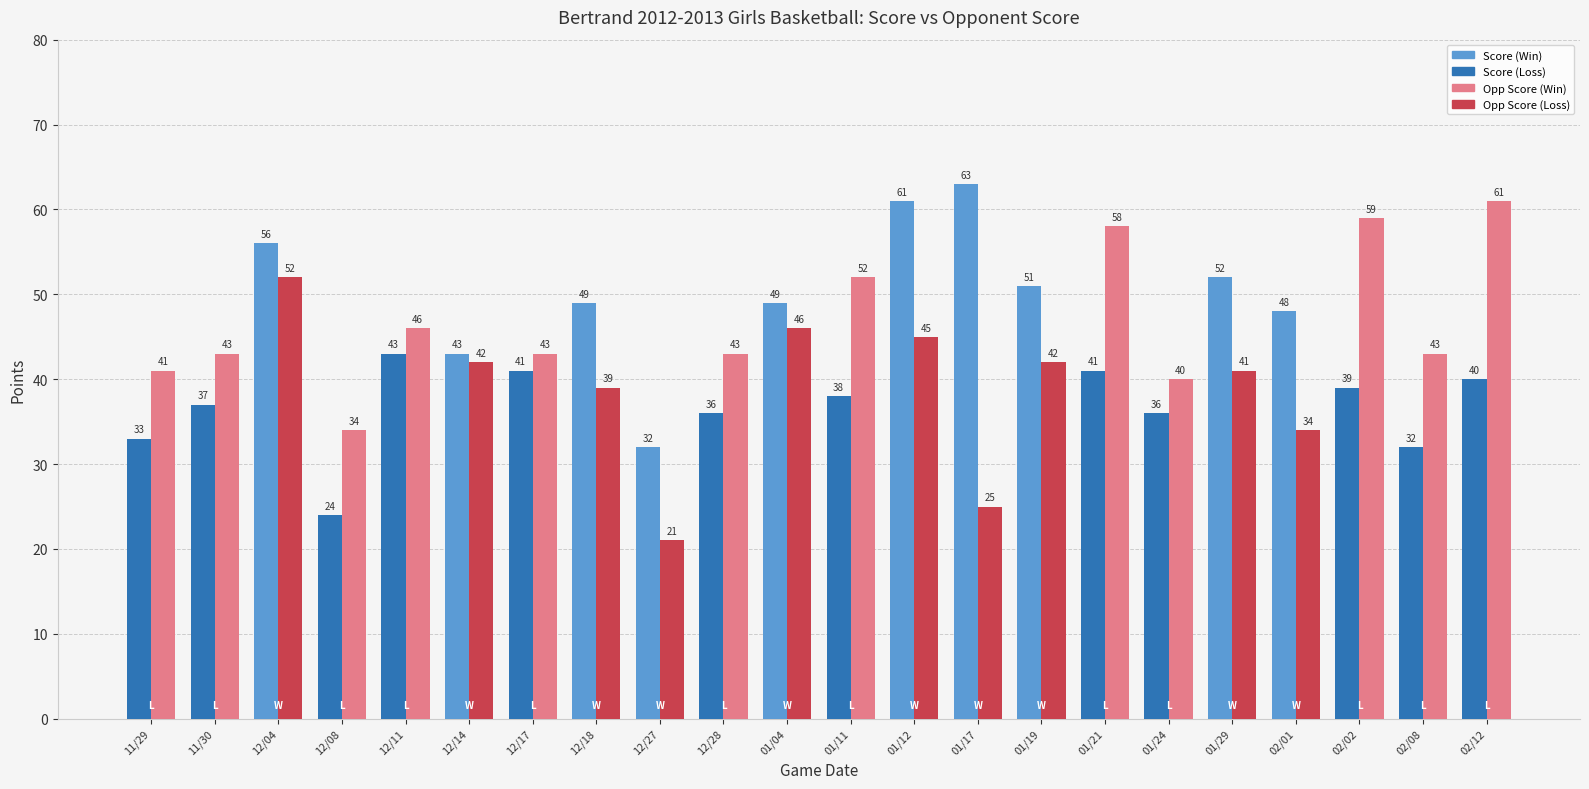

Reading left to right, transcribe all the data shown in this chart.

Score: 11/29=33	11/30=37	12/04=56	12/08=24	12/11=43	12/14=43	12/17=41	12/18=49	12/27=32	12/28=36	01/04=49	01/11=38	01/12=61	01/17=63	01/19=51	01/21=41	01/24=36	01/29=52	02/01=48	02/02=39	02/08=32	02/12=40
Opp Score: 11/29=41	11/30=43	12/04=52	12/08=34	12/11=46	12/14=42	12/17=43	12/18=39	12/27=21	12/28=43	01/04=46	01/11=52	01/12=45	01/17=25	01/19=42	01/21=58	01/24=40	01/29=41	02/01=34	02/02=59	02/08=43	02/12=61